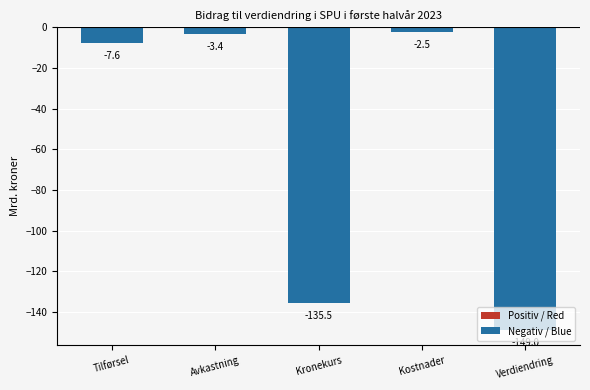

How many bars are there in total?

5